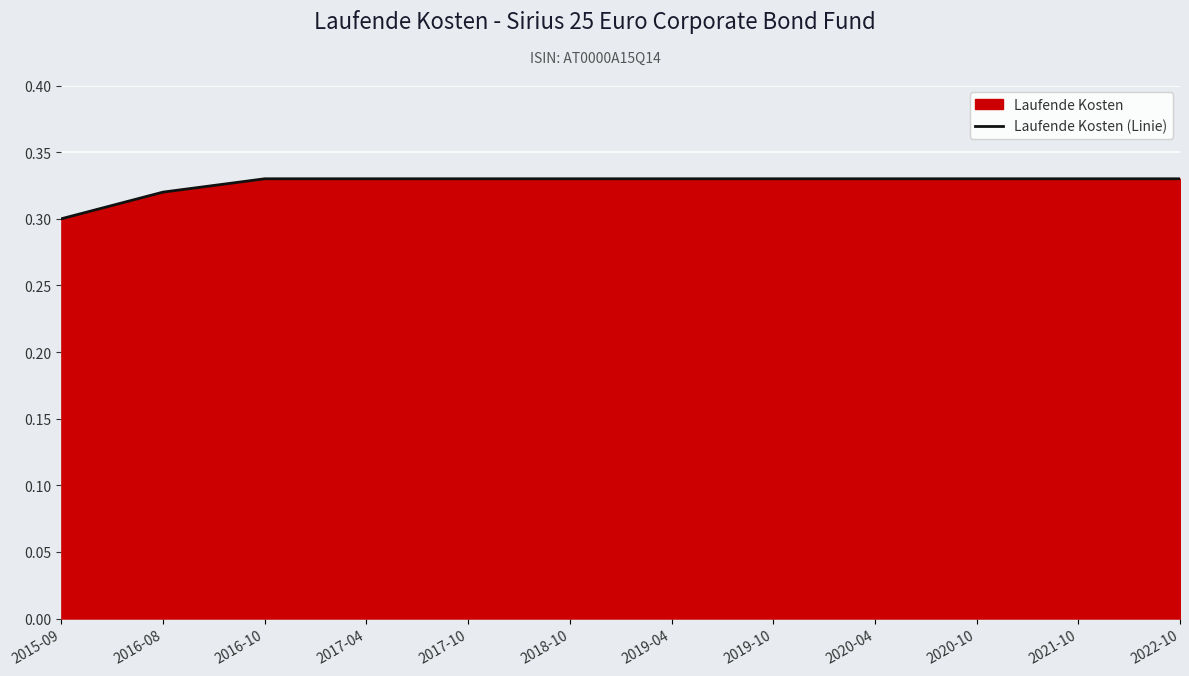

Rank the categories by value from lowest to highest.

2015-09, 2016-08, 2016-10, 2017-04, 2017-10, 2018-10, 2019-04, 2019-10, 2020-04, 2020-10, 2021-10, 2022-10